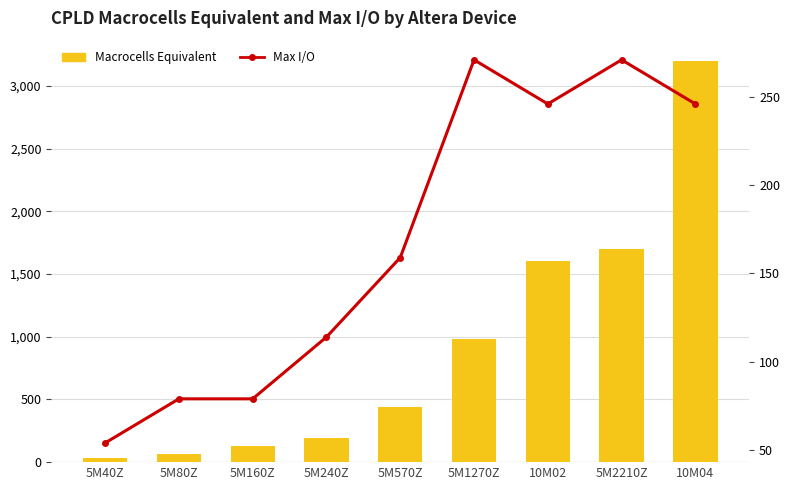

What position from the right is 5M40Z?

9